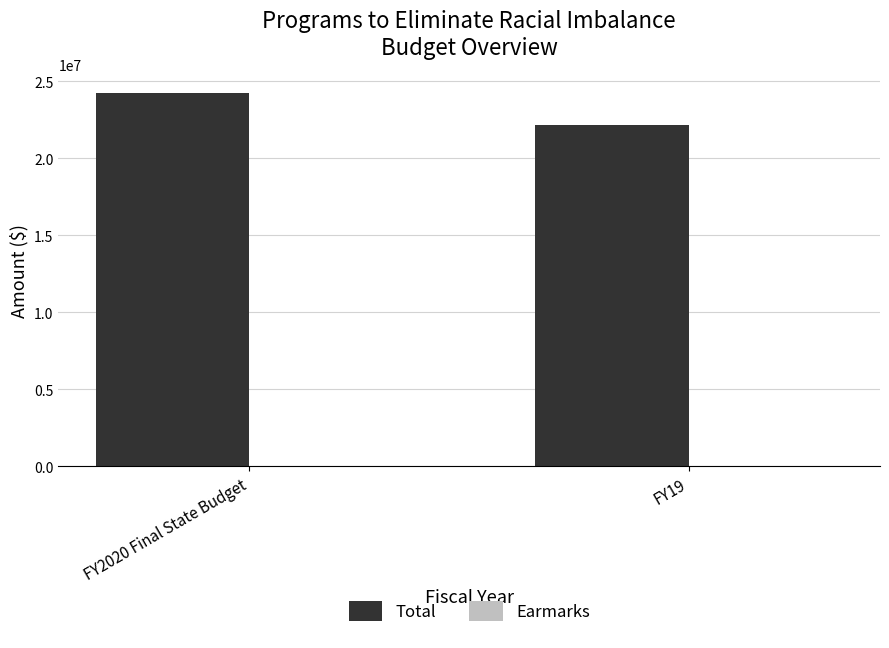

The value of Total at FY19 is 22182582. True or false?

True